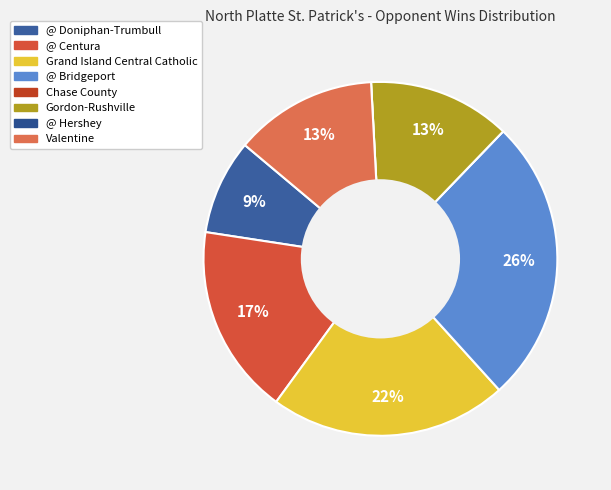

What percentage is the @ Doniphan-Trumbull slice, to the nearest percent?

9%